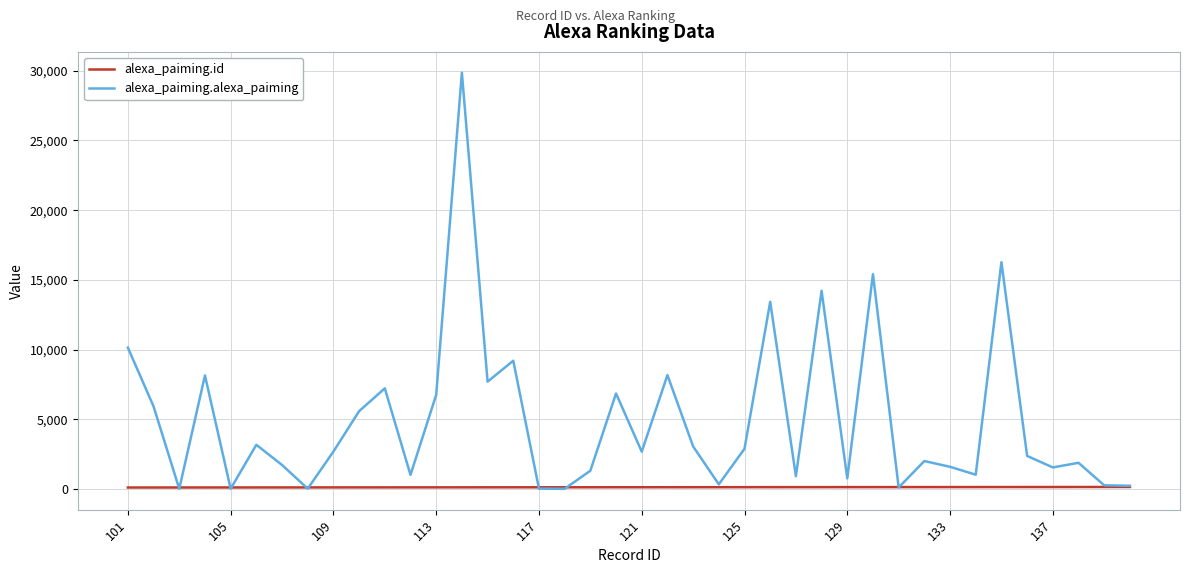

Does the chart display data point markers on the line(s)?

No